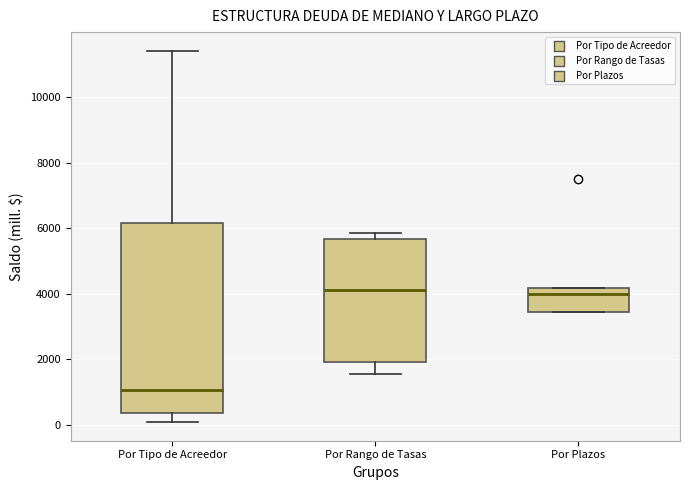

Reading left to right, read every box against the y-axis: the position of its median line, the range the box covers, and the ends of its whiskers. The values are not printed on the chart, so give them approximately, as read against the axis.

Por Tipo de Acreedor: median 1000, box 400 to 6200, whiskers 0 to 11400
Por Rango de Tasas: median 4200, box 2000 to 5600, whiskers 1600 to 5800
Por Plazos: median 4000, box 3400 to 4200, whiskers 3400 to 4200